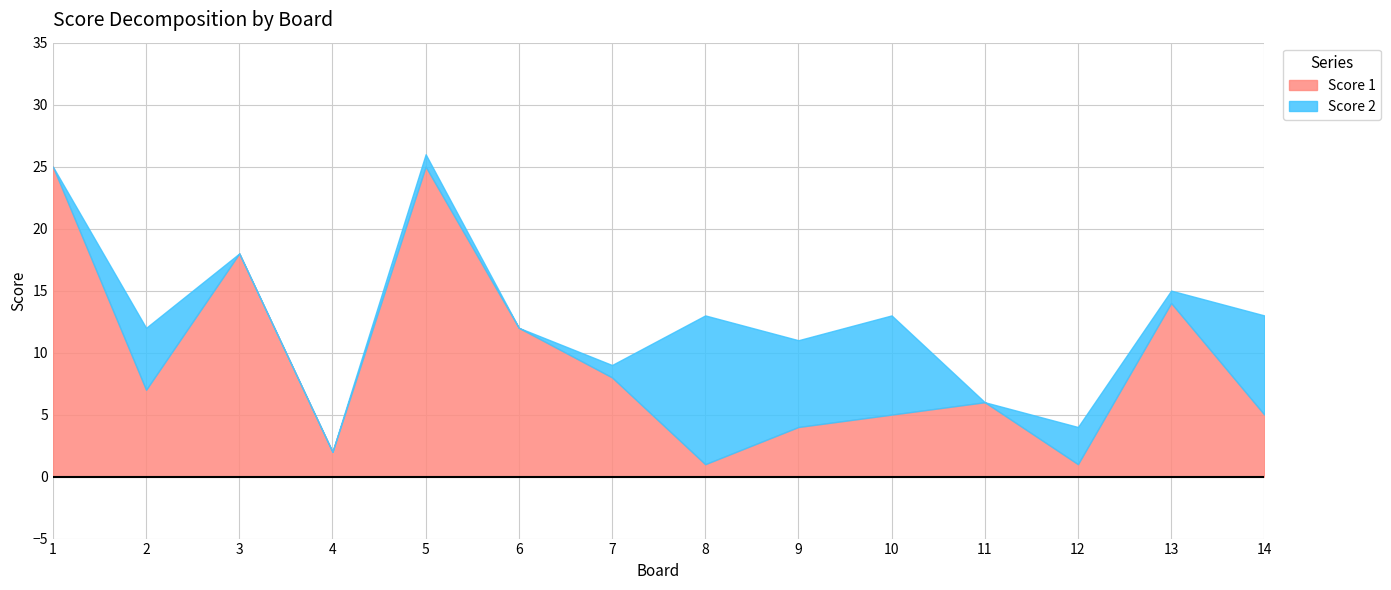

True or false: Score 2 and Score 1 intersect in this chart.

True